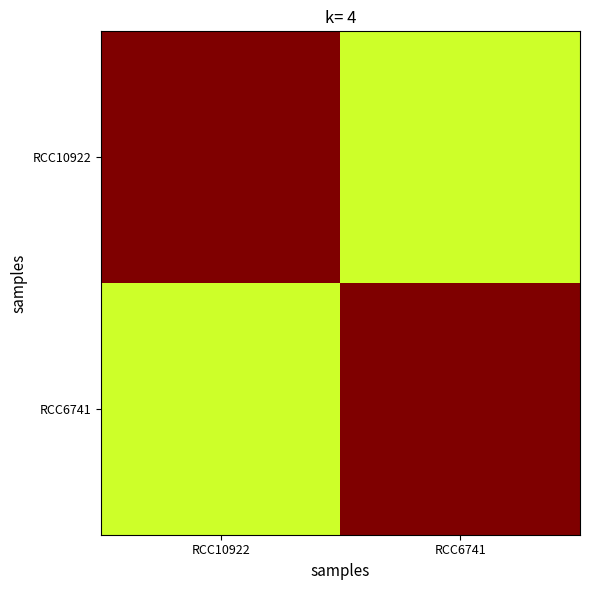

What is the spread (max minus min) of values at RCC6741?

0.4